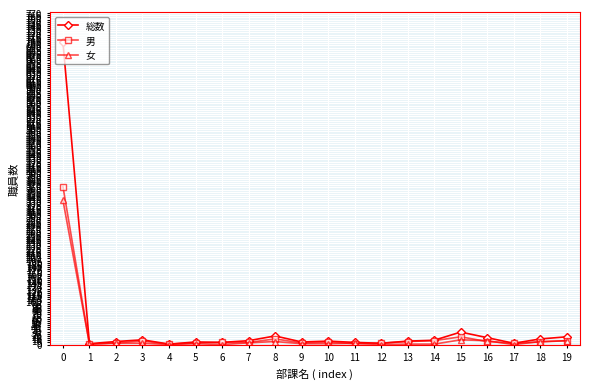

Is the value of 総数 at 19 greater than the value of 女 at 9?

Yes